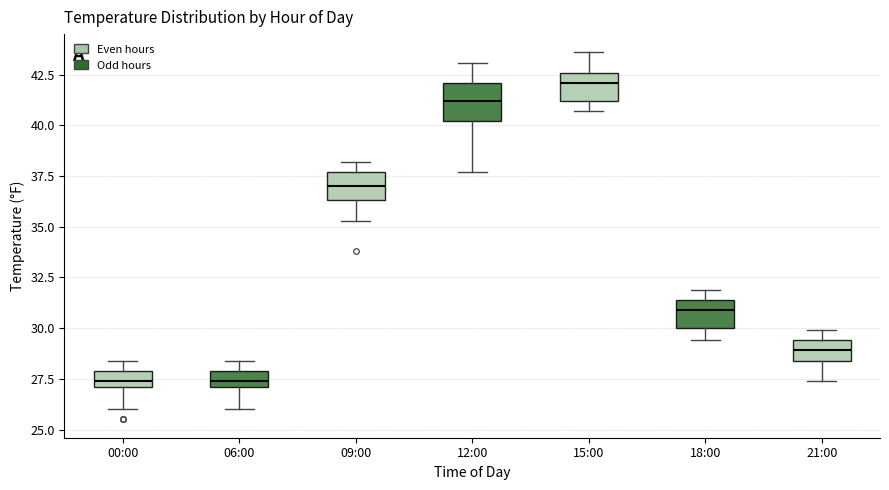

Reading left to right, transcribe this box plot: for each box, give where its median line is, the range the box spans, and where its two whiskers end, as read against the y-axis. The values are not printed on the chart, so give them approximately, as read against the axis.

00:00: median 27.5, box 27.0 to 28.0, whiskers 26.0 to 28.5
06:00: median 27.5, box 27.0 to 28.0, whiskers 26.0 to 28.5
09:00: median 37.0, box 36.5 to 37.5, whiskers 35.5 to 38.0
12:00: median 41.0, box 40.0 to 42.0, whiskers 37.5 to 43.0
15:00: median 42.0, box 41.0 to 42.5, whiskers 40.5 to 43.5
18:00: median 31.0, box 30.0 to 31.5, whiskers 29.5 to 32.0
21:00: median 29.0, box 28.5 to 29.5, whiskers 27.5 to 30.0